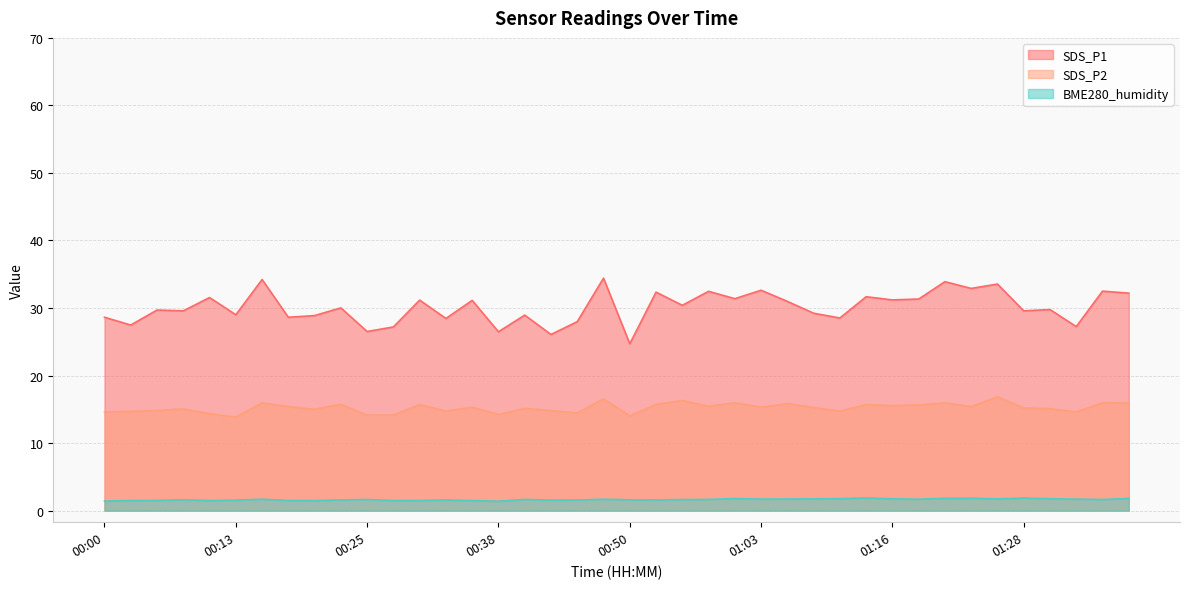

At 01:26, list the series in order from smallest to largest.

BME280_humidity, SDS_P2, SDS_P1